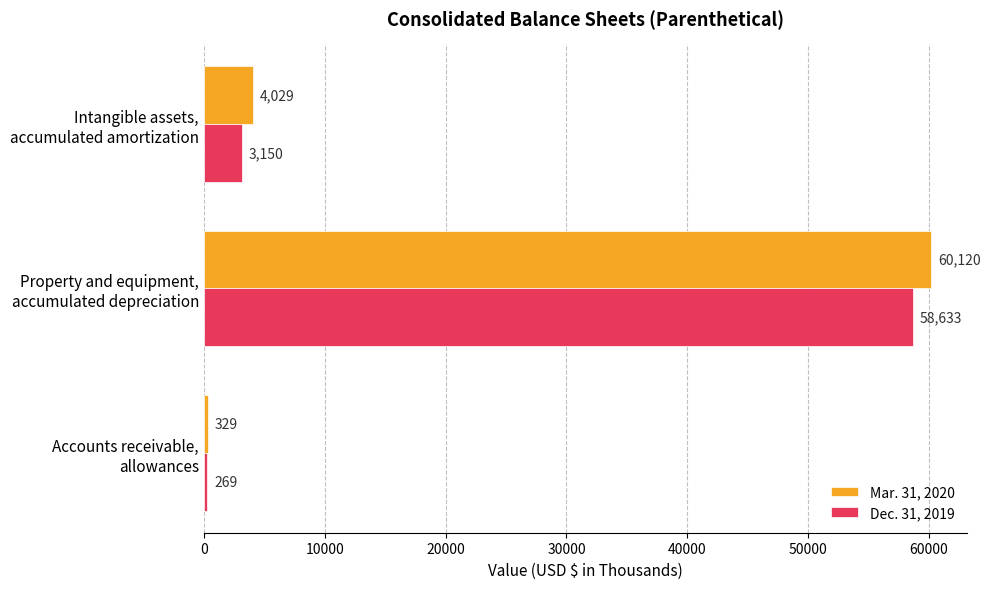

What is the smallest value displayed?

269